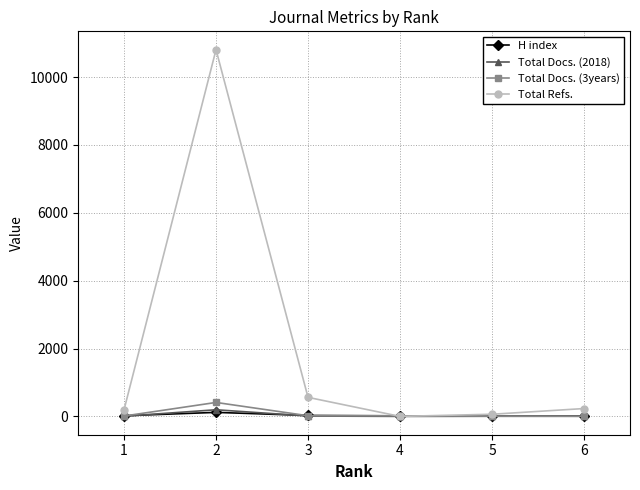

What is the difference between the second highest and minimum values in the Total Docs. (3years) series?

13